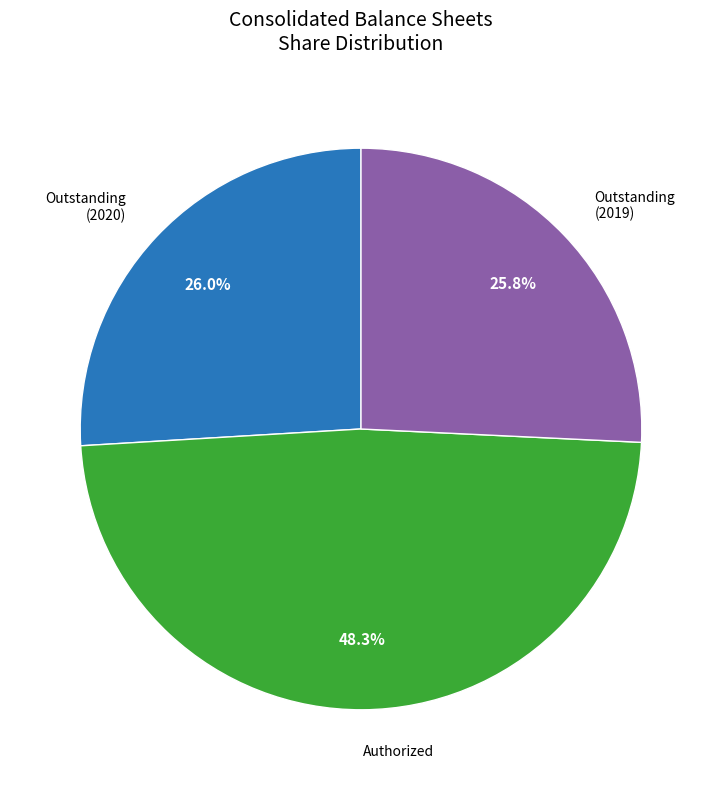

Is there any slice that represents more than half of the pie?

No